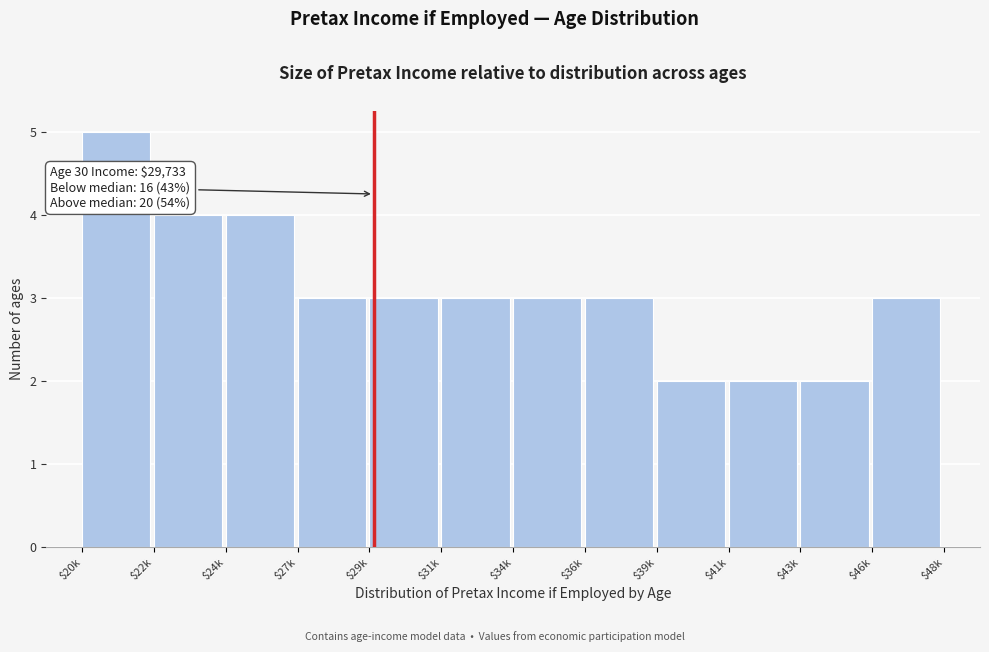

Reading left to right, extract all data points from this chart.

5	4	4	3	3	3	3	3	2	2	2	3